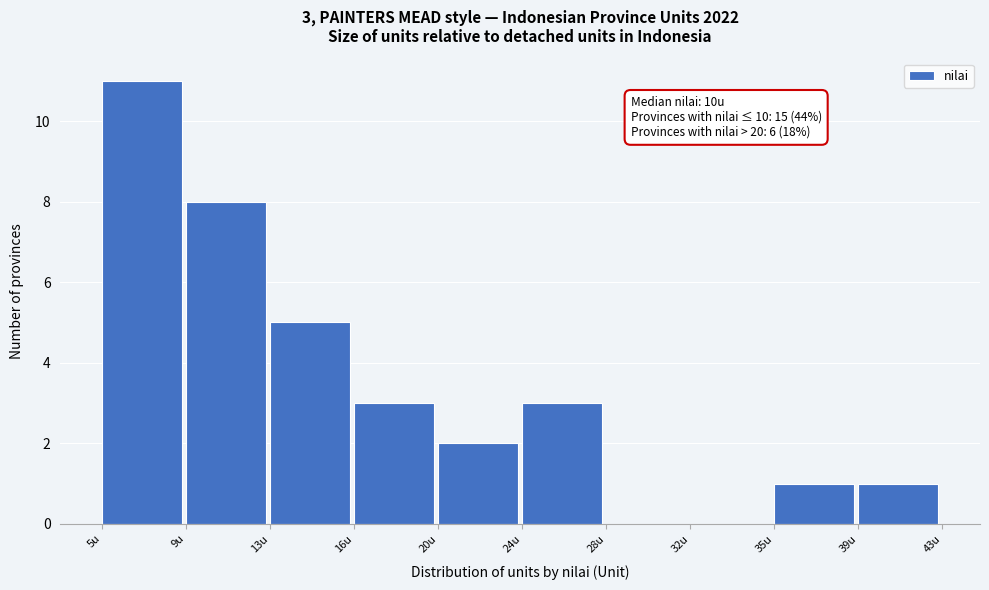

Which range on the x-axis has the tallest bar?

5.0 to 8.8